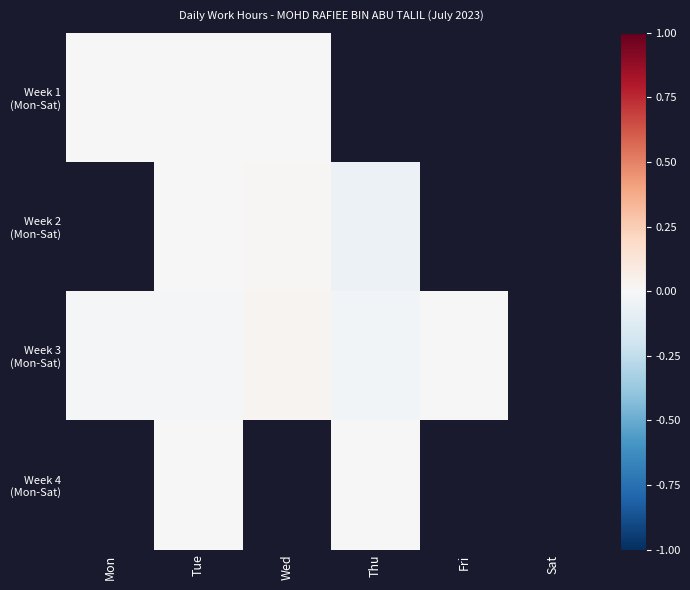

Rank the series at Thu from highest to lowest value.

Week 4 (Mon-Sat), Week 3 (Mon-Sat), Week 1 (Mon-Sat), Week 2 (Mon-Sat)